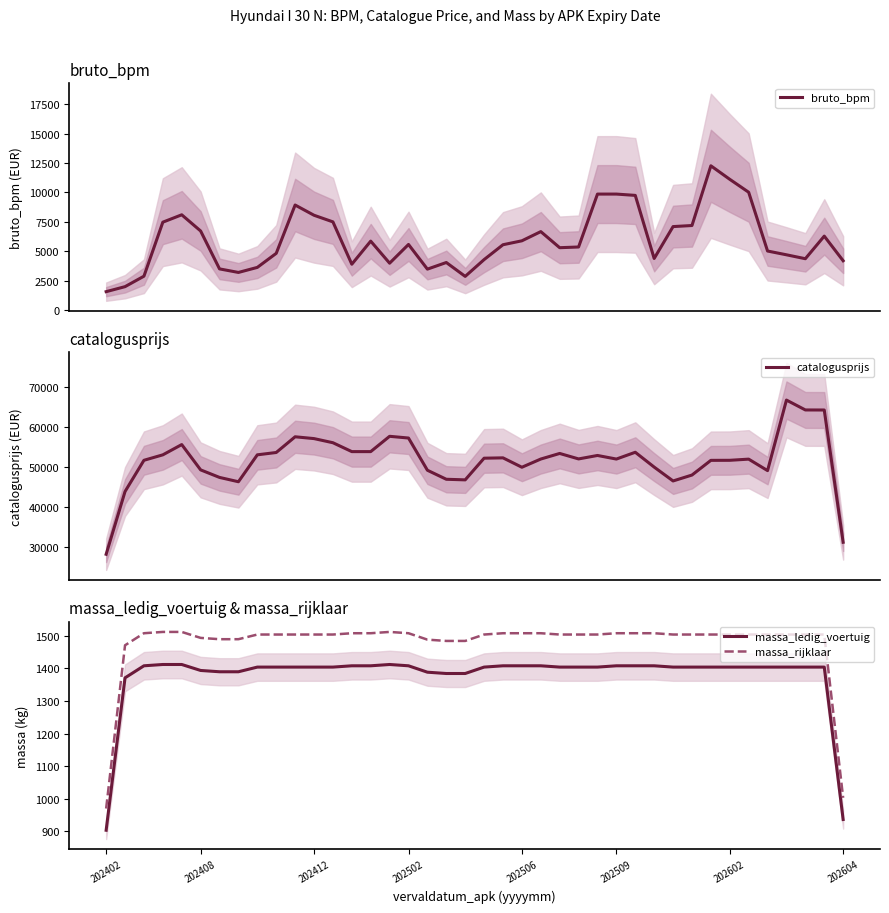

At which category is the sum across all series the highest?

36